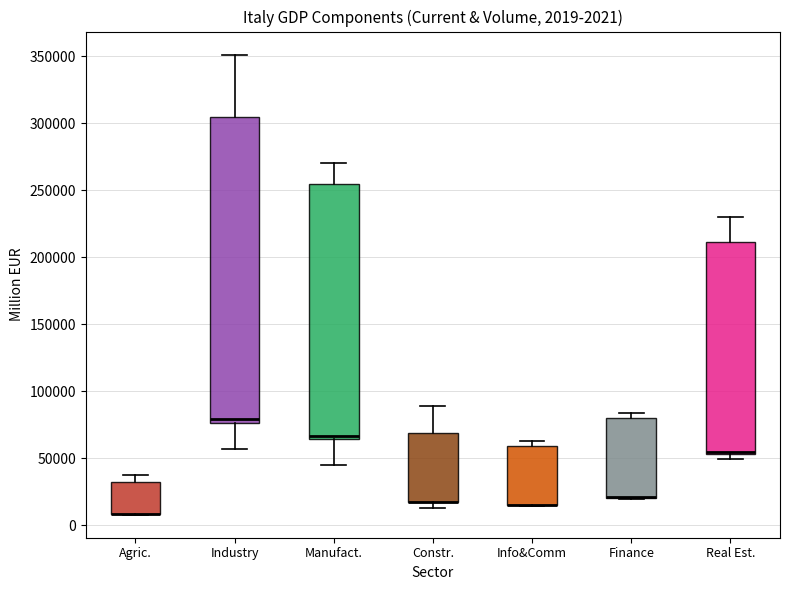

Which box is the tallest, from its lower edge to its upper edge?

Industry